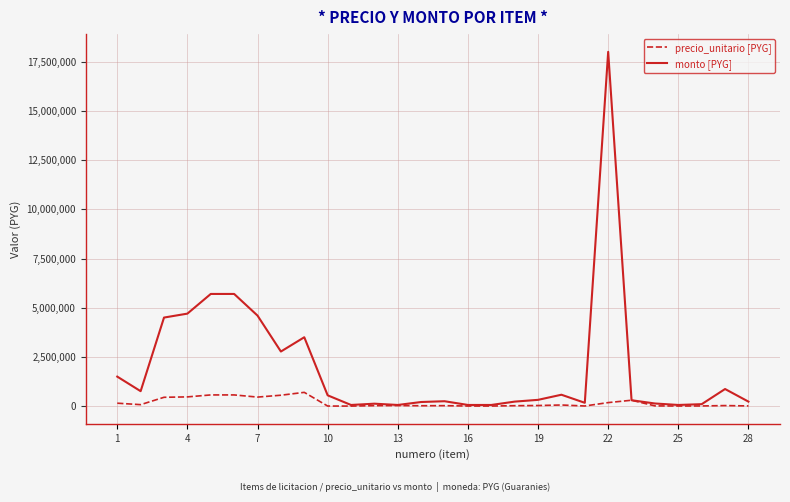

How many lines are shown in the chart?

2